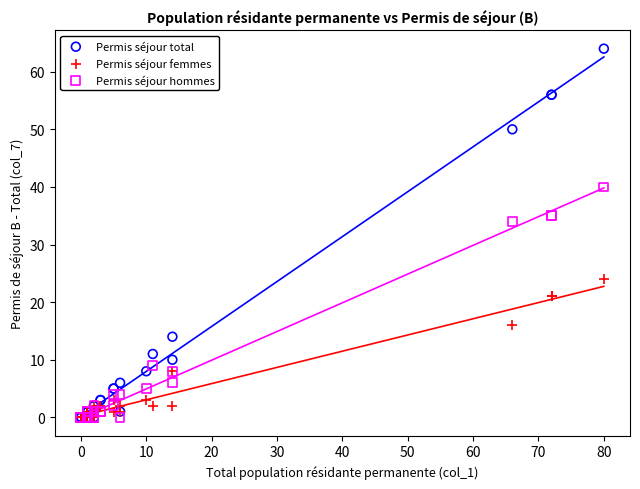

Across all series, what Y value is closest to 32?

34